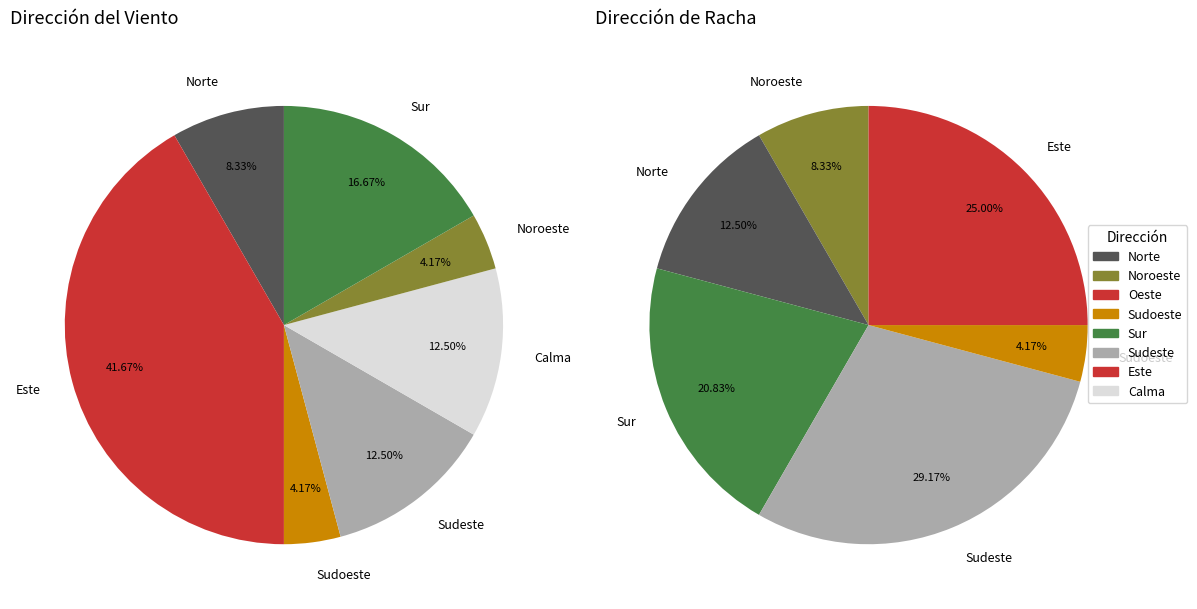

Does any single category account for the majority?

No